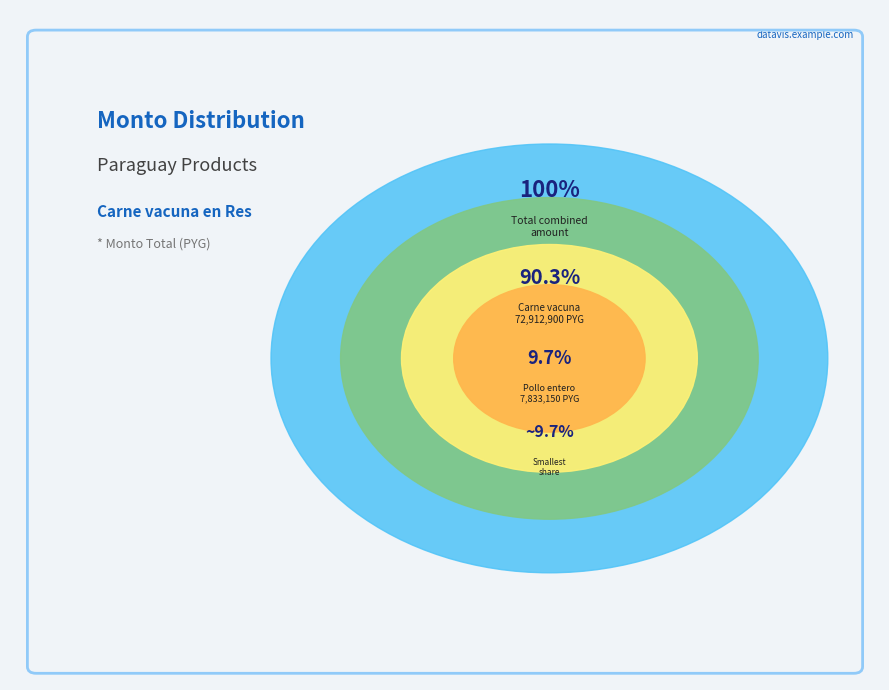

The Pollo entero slice represents 10% of the pie. True or false?

True